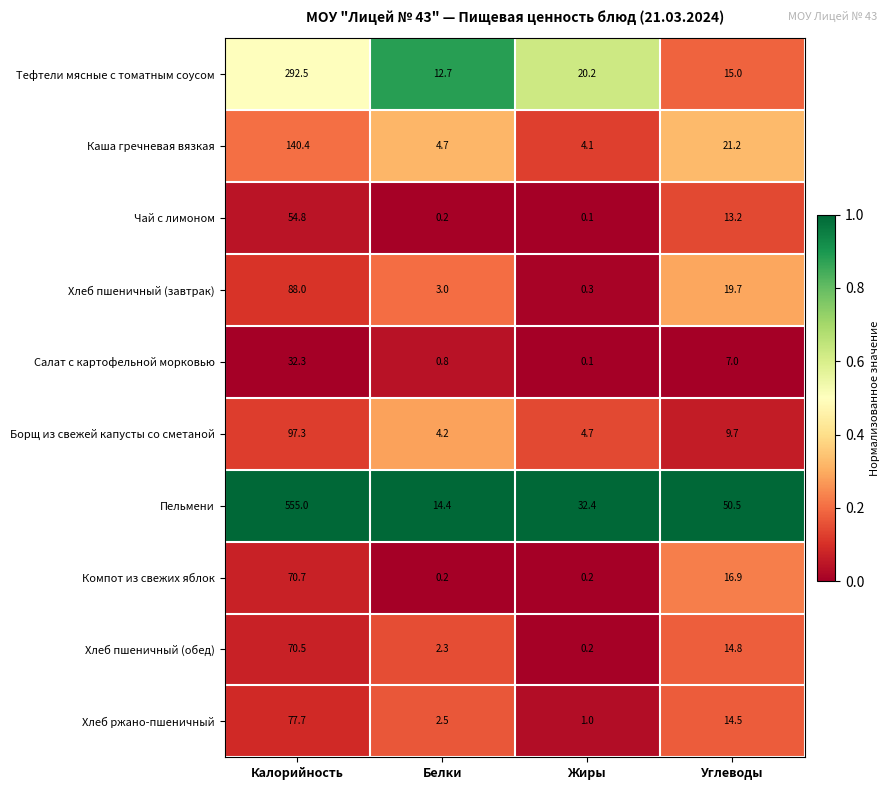

What is the difference between the maximum and minimum values in the Хлеб пшеничный (завтрак) series?

87.7